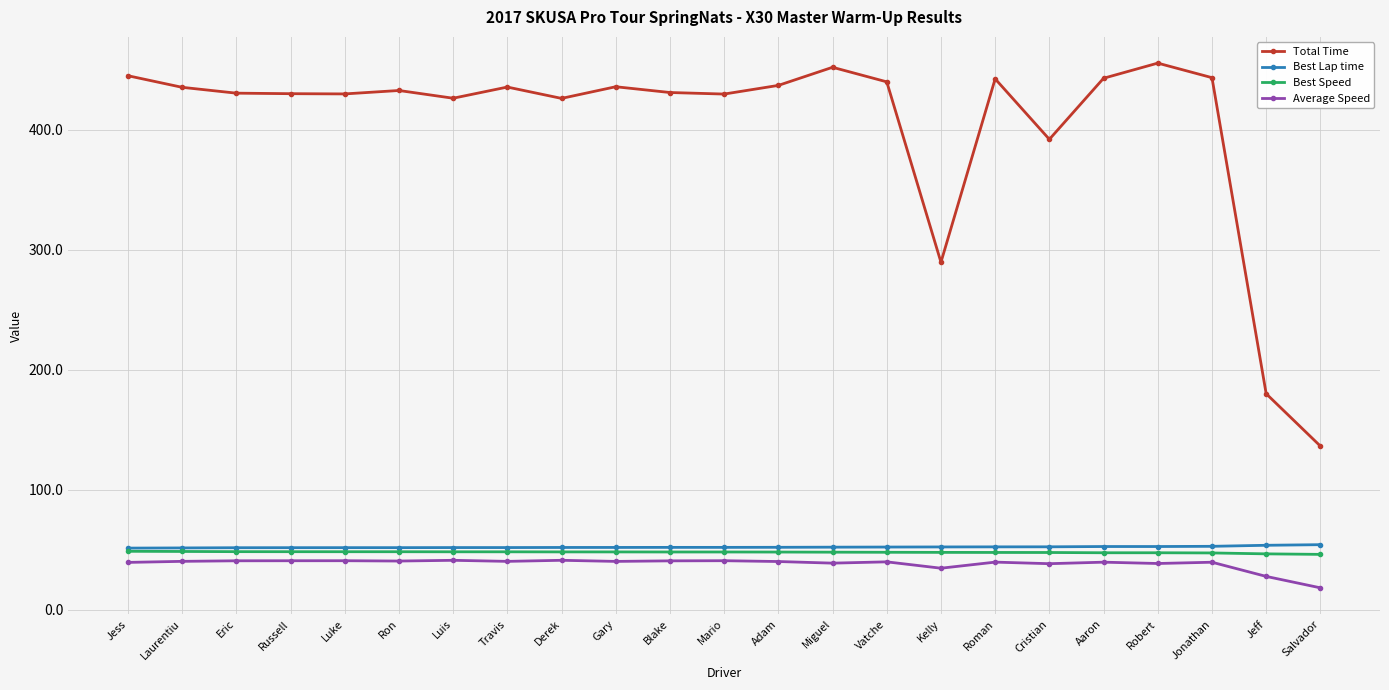

Which series has the largest range (max minus min)?

Total Time